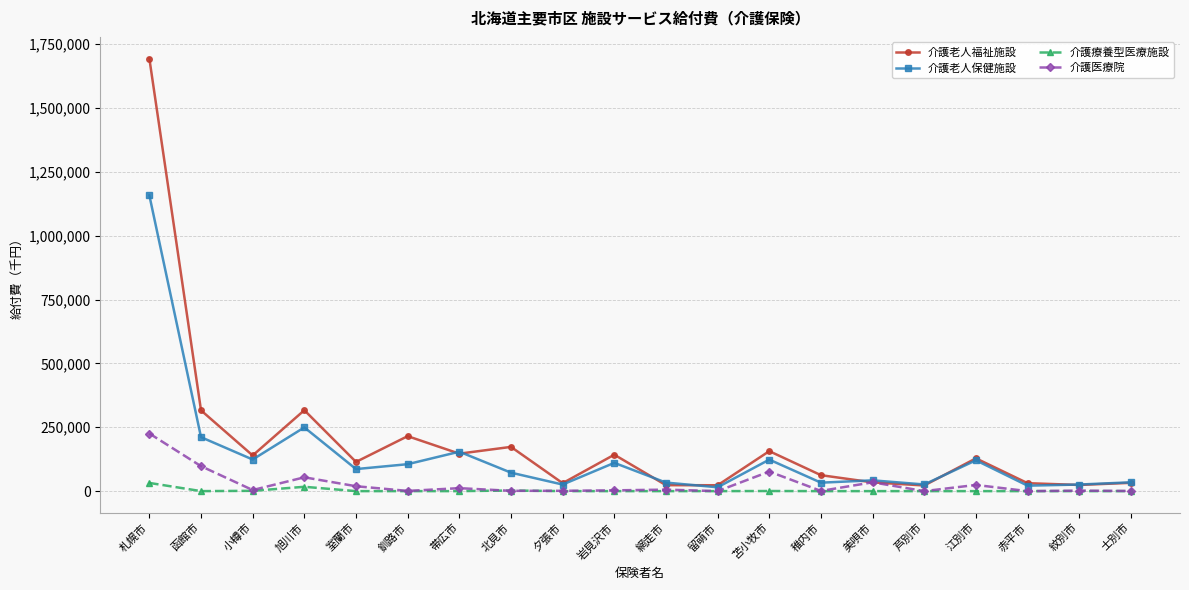

The value of 介護療養型医療施設 at 夕張市 is 0.0. True or false?

True